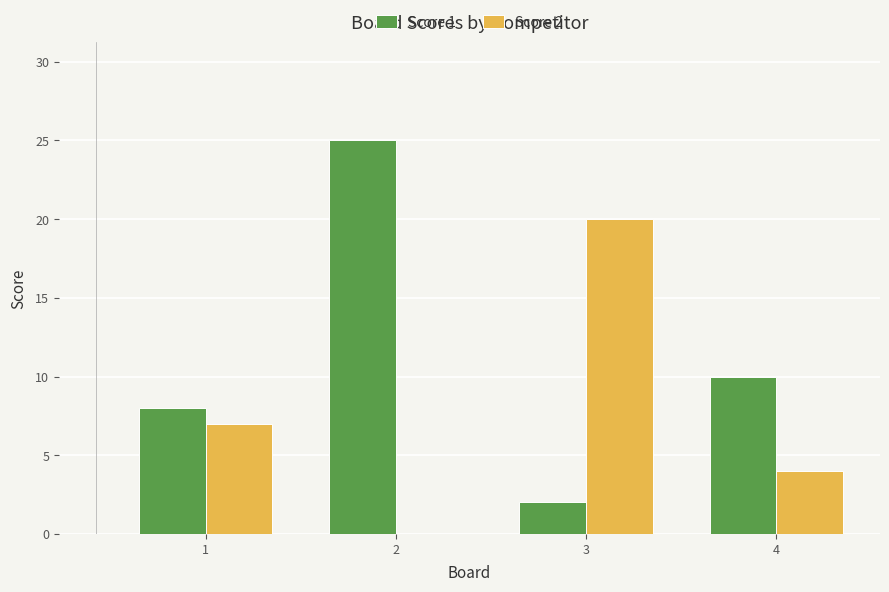

At which category is the sum across all series the highest?

2